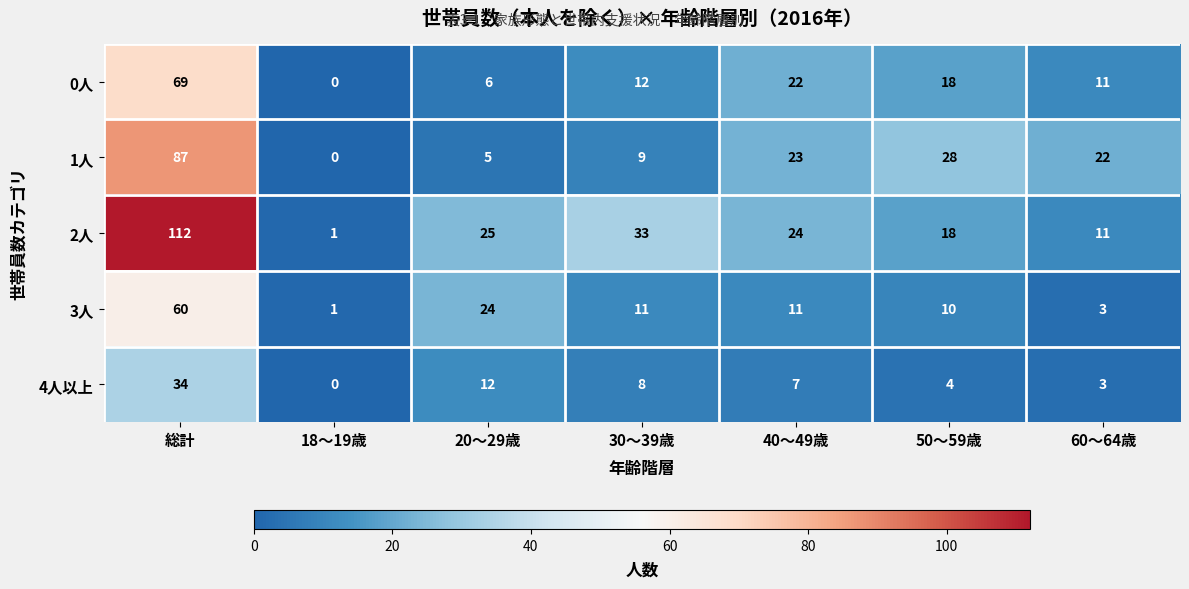

At which category does the chart reach its peak across all series?

総計